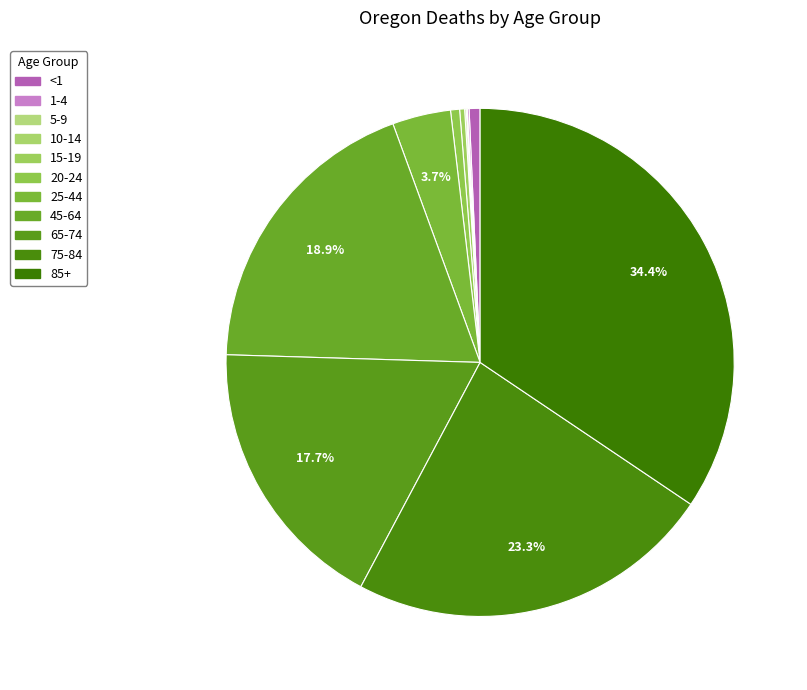

Count the number of slices in the pie.

11